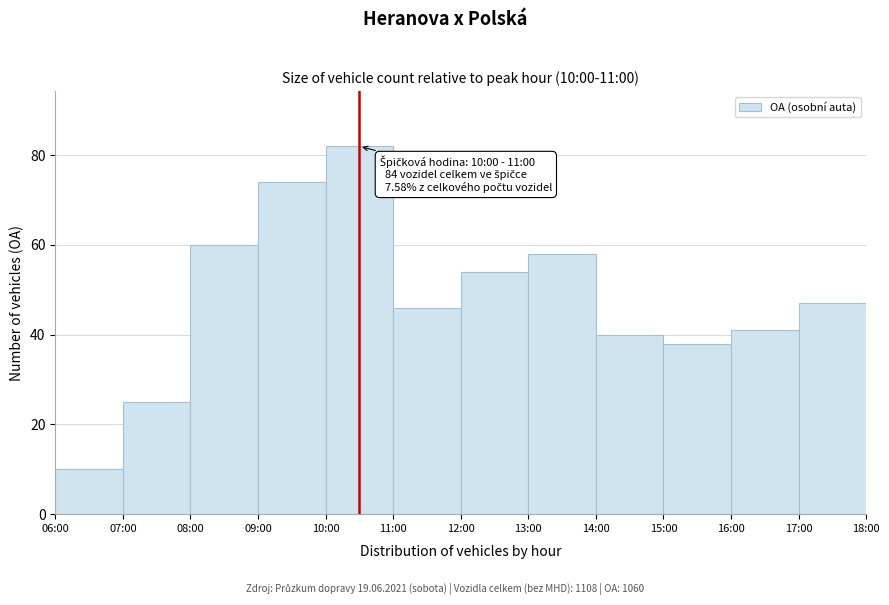

Reading left to right, what are all the values shown in this chart?

10	25	60	74	82	46	54	58	40	38	41	47